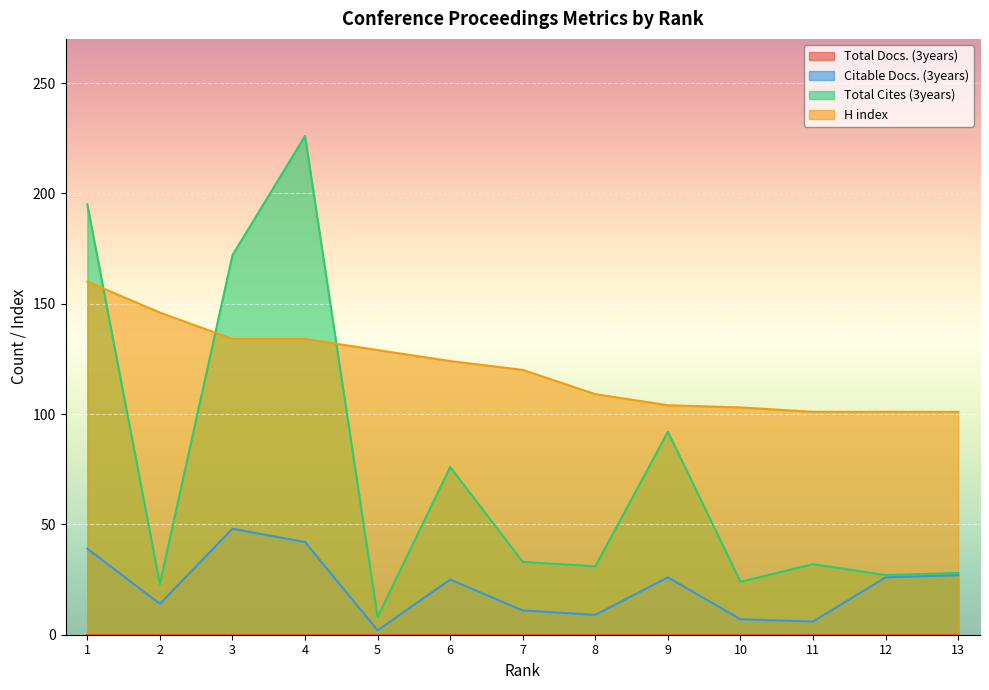

How many interior local valleys does the Total Cites (3years) series have?

5